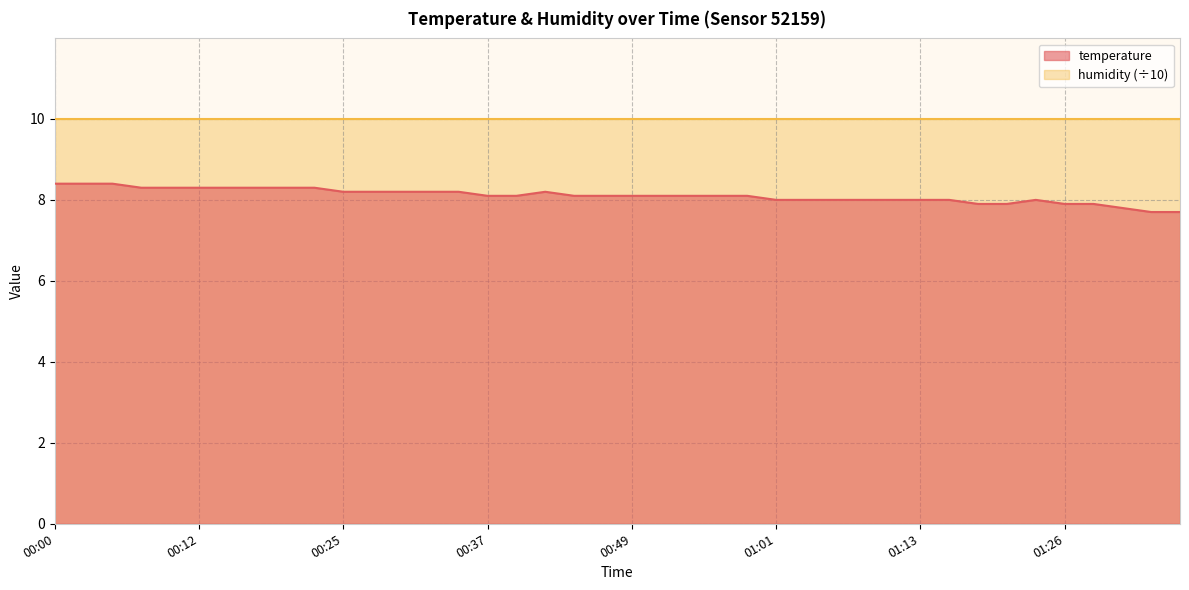

Reading right to left, list all the values displayed in this chart.

01:35=7.7	01:33=7.7	01:31=7.8	01:28=7.9	01:26=7.9	01:23=8.0	01:21=7.9	01:18=7.9	01:16=8.0	01:13=8.0	01:11=8.0	01:09=8.0	01:06=8.0	01:04=8.0	01:01=8.0	00:59=8.1	00:56=8.1	00:54=8.1	00:51=8.1	00:49=8.1	00:47=8.1	00:44=8.1	00:42=8.2	00:39=8.1	00:37=8.1	00:34=8.2	00:32=8.2	00:29=8.2	00:27=8.2	00:25=8.2	00:22=8.3	00:20=8.3	00:17=8.3	00:15=8.3	00:12=8.3	00:10=8.3	00:07=8.3	00:05=8.4	00:03=8.4	00:00=8.4